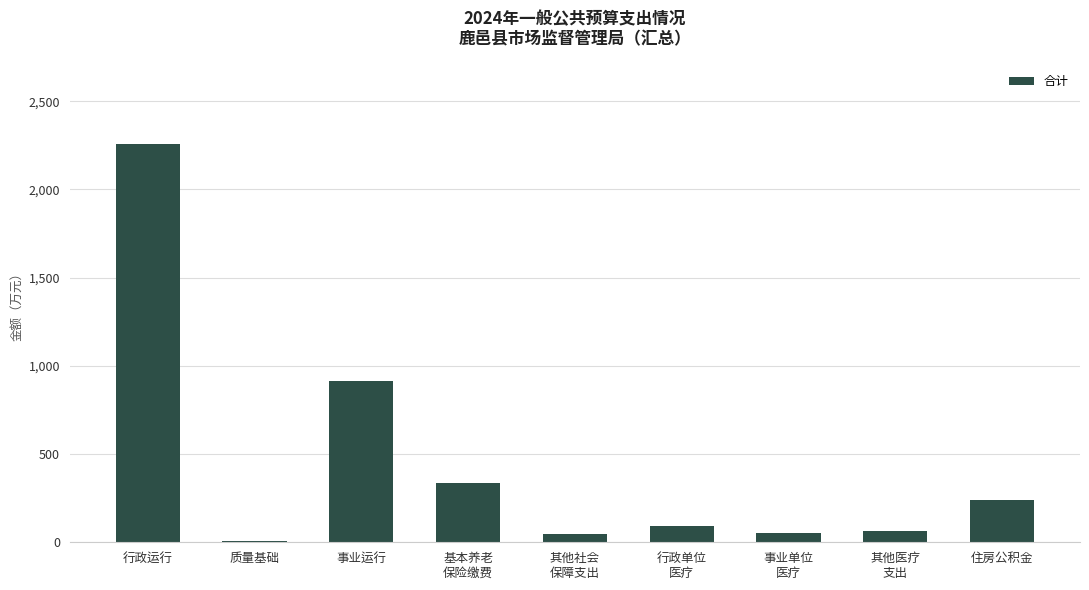

What is the average value?

446.3